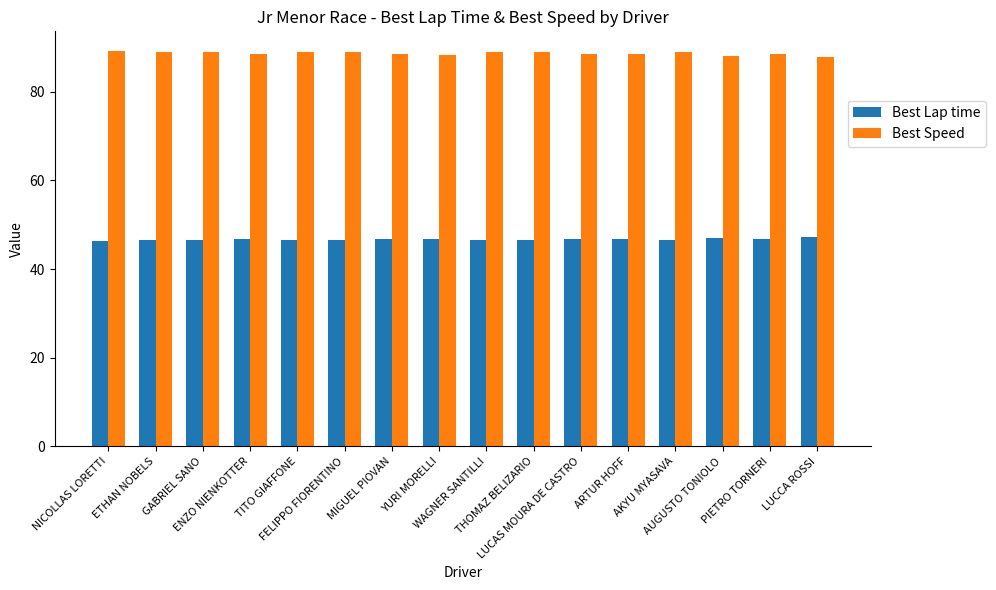

Rank the series at NICOLLAS LORETTI from highest to lowest value.

Best Speed, Best Lap time